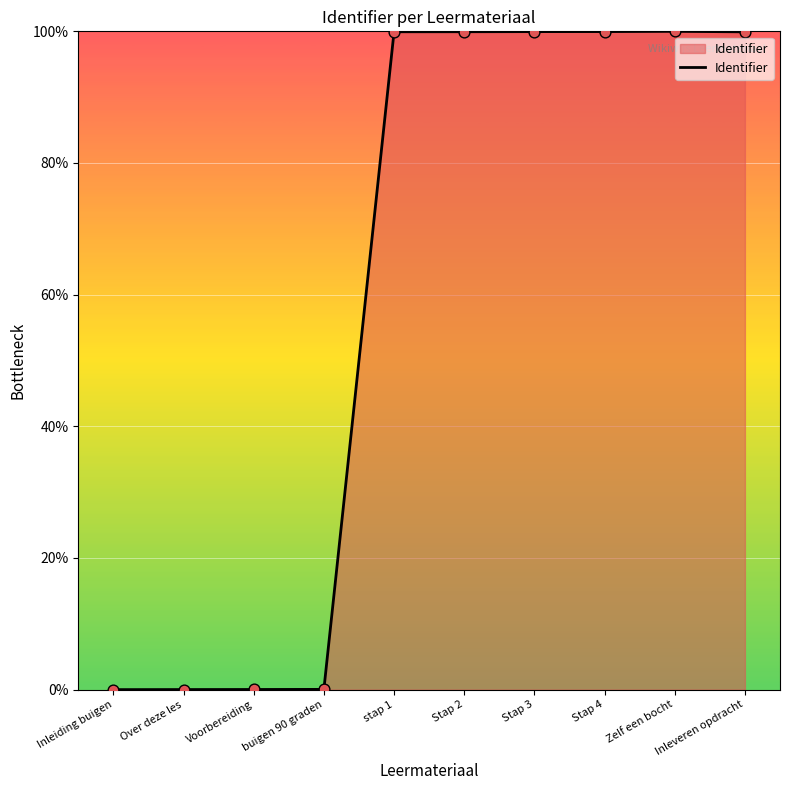

Which has a higher value, buigen 90 graden or Zelf een bocht?

Zelf een bocht